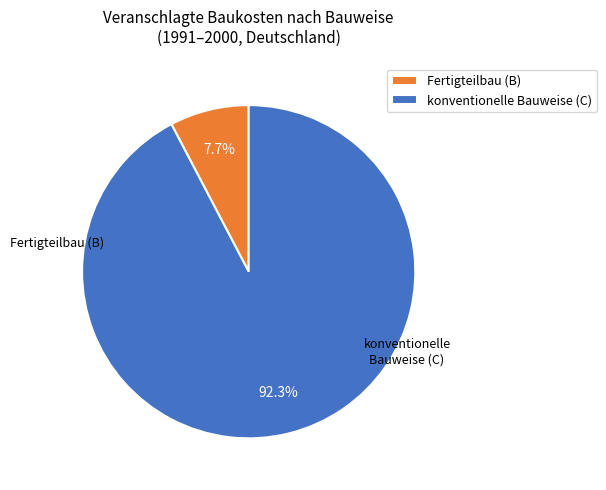

How many segments does this pie chart have?

2